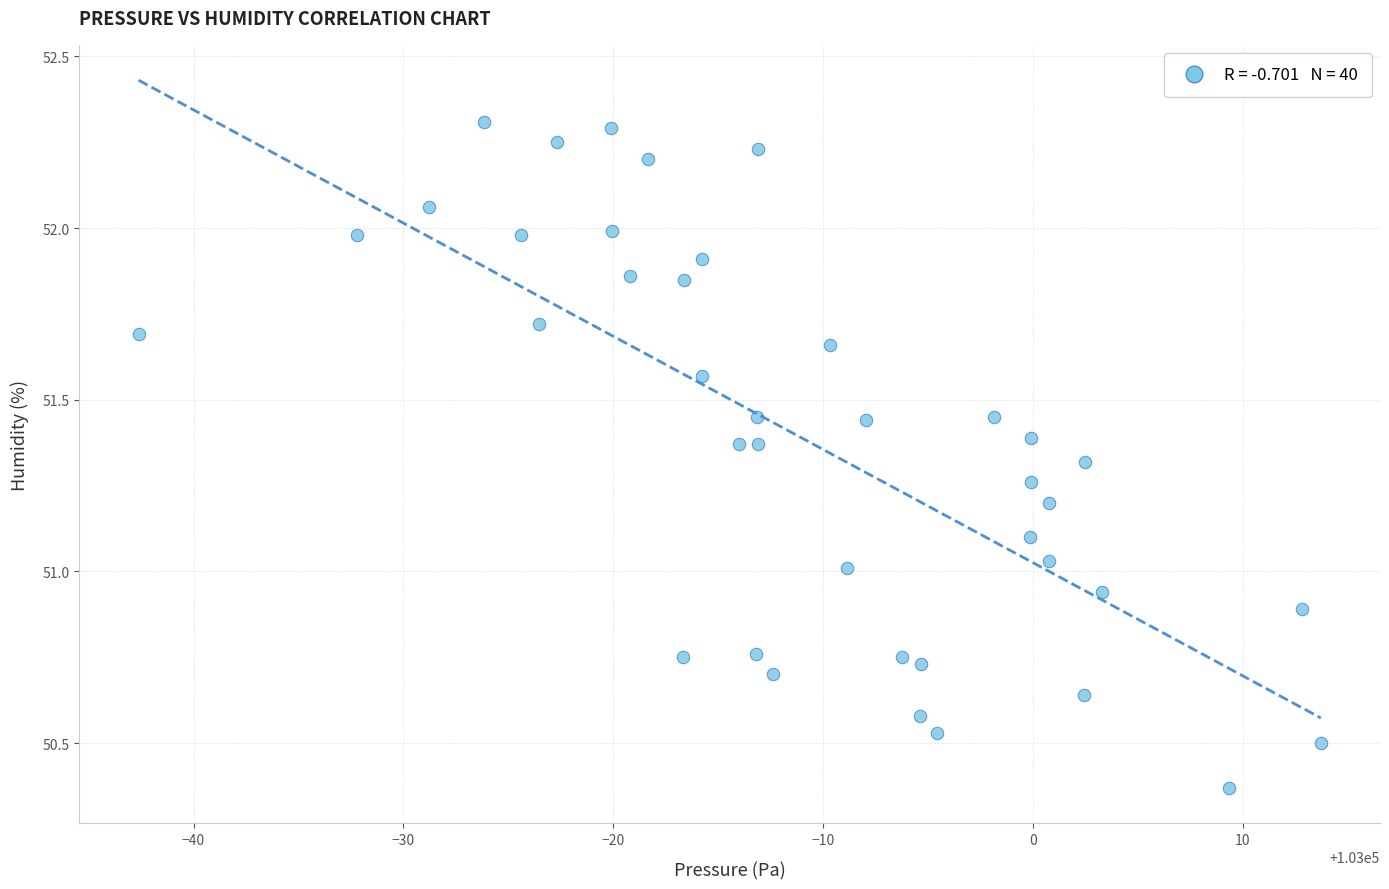

What is the range of Y values (max minus min)?

1.9